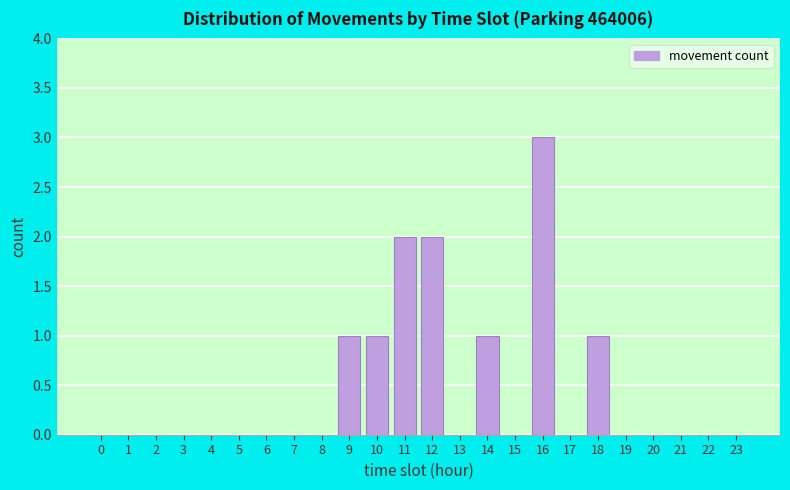

Reading left to right, what are all the values shown in this chart?

0=0	1=0	2=0	3=0	4=0	5=0	6=0	7=0	8=0	9=1	10=1	11=2	12=2	13=0	14=1	15=0	16=3	17=0	18=1	19=0	20=0	21=0	22=0	23=0